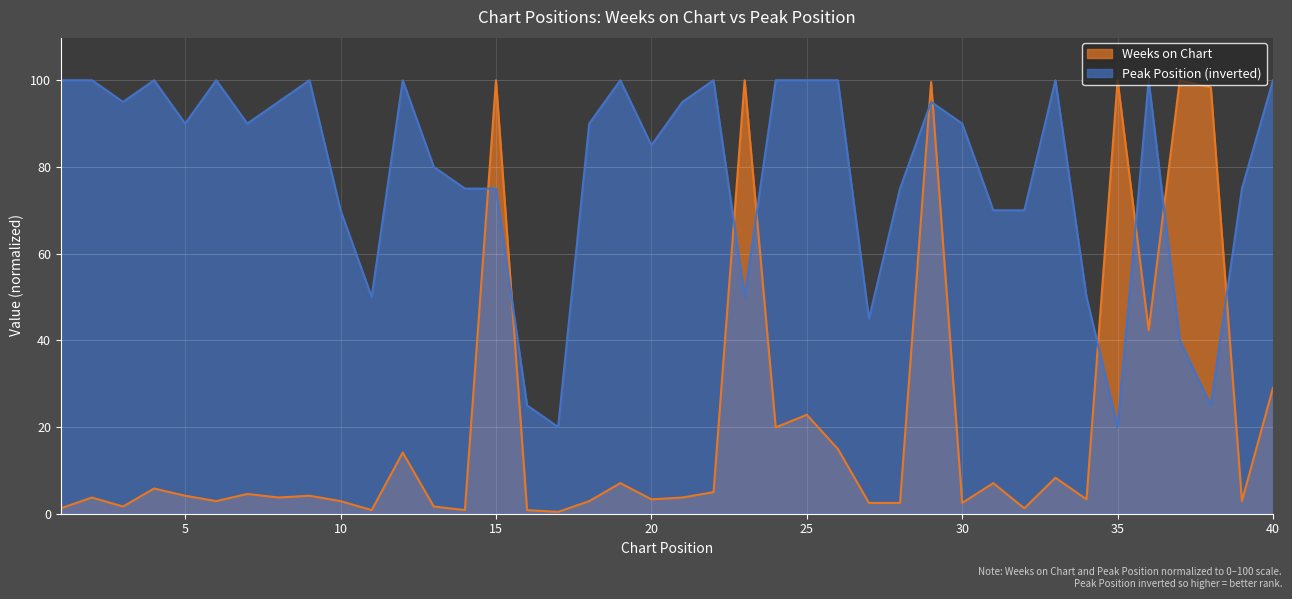

What are all the series names shown in the legend?

Weeks on Chart, Peak Position (inverted)